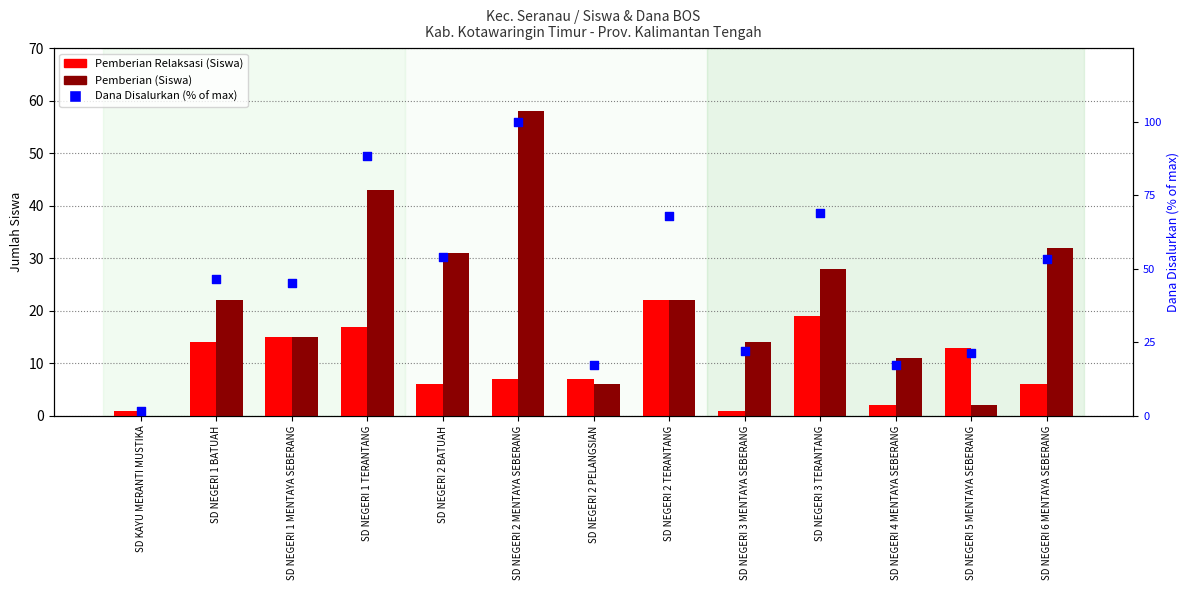

What is the total value across all series at SD NEGERI 4 MENTAYA SEBERANG?

30.2